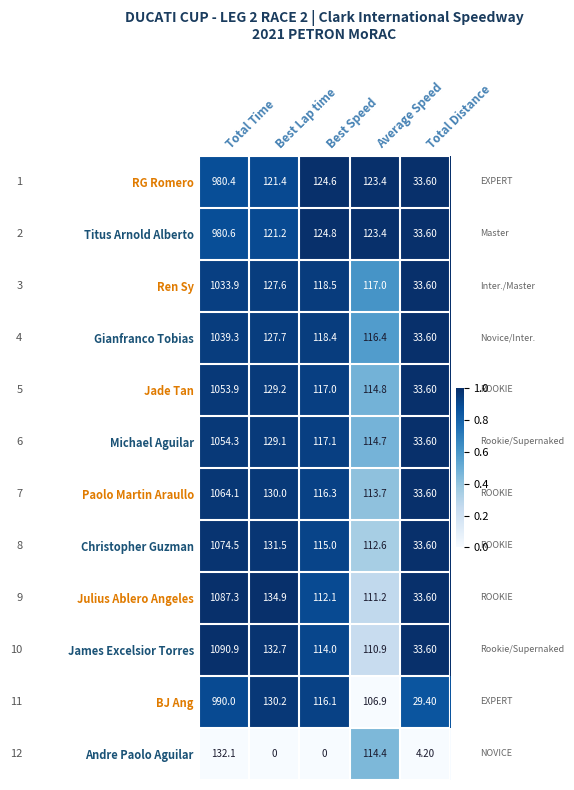

At which label does Julius Ablero Angeles reach its minimum?

Total Distance